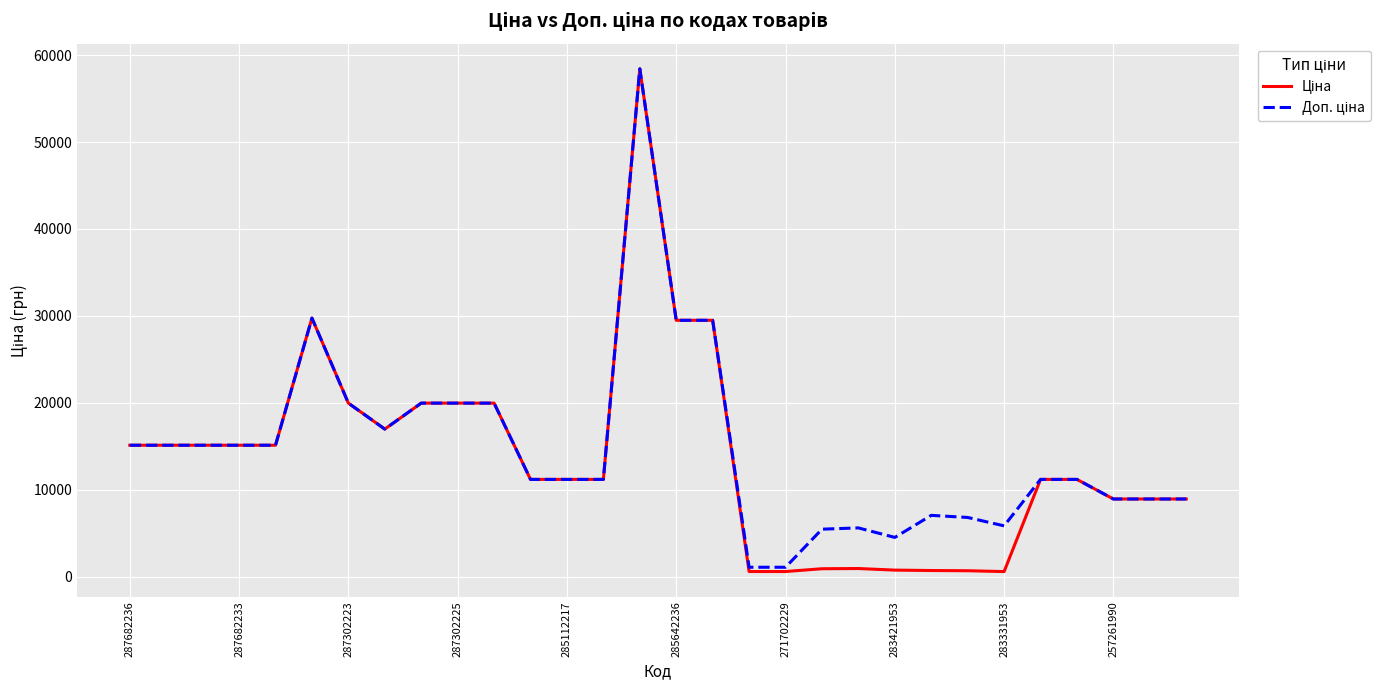

What is the maximum value shown in the chart?

58426.5